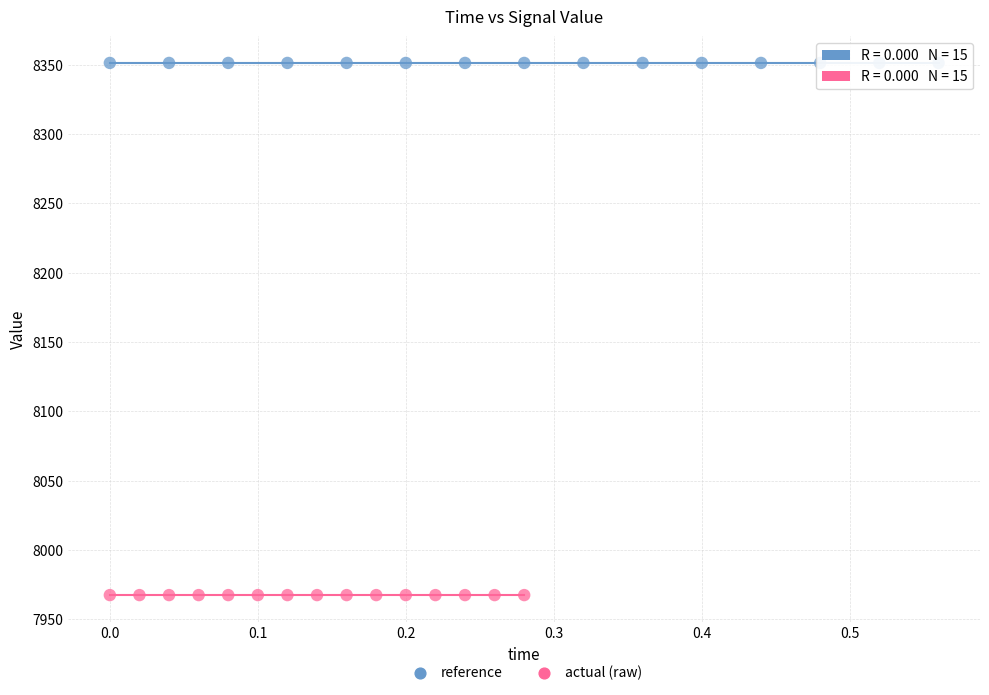

Which series reaches the minimum Y coordinate?

actual (raw)